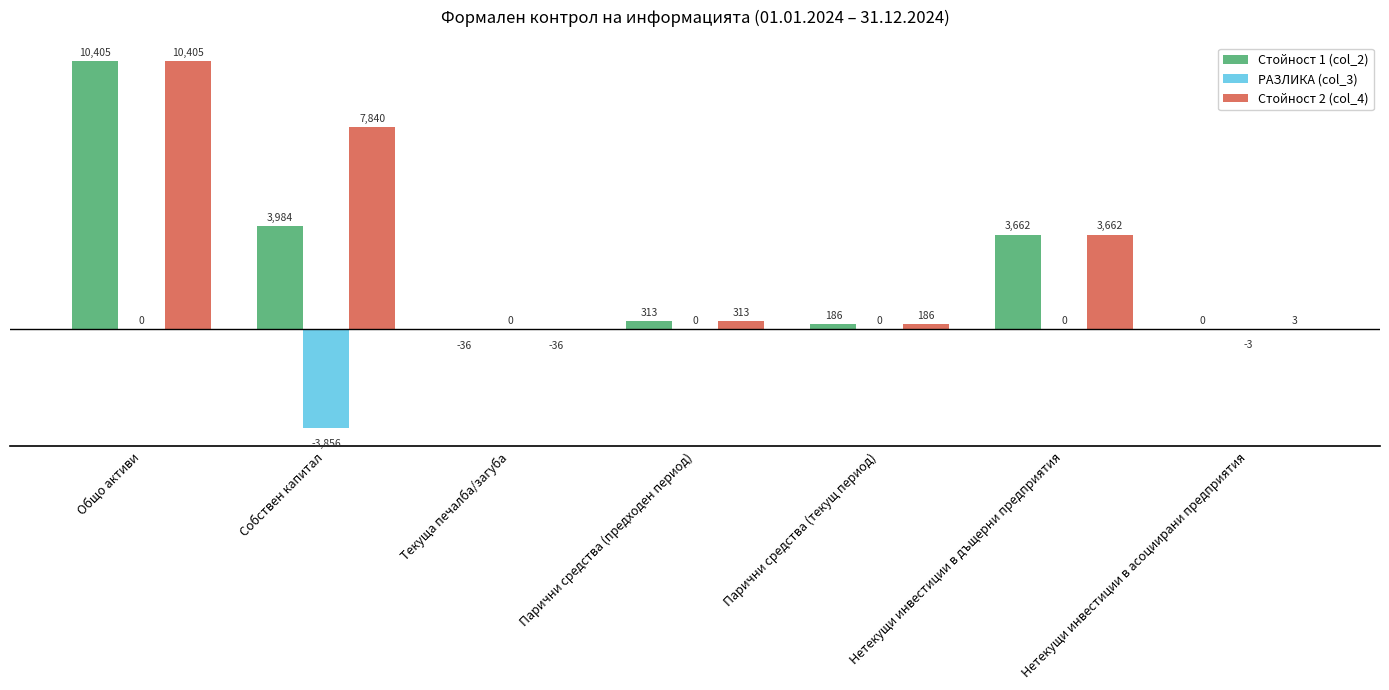

What value does the Стойност 2 (col_4) series have at Собствен капитал, to the nearest 10?

7840